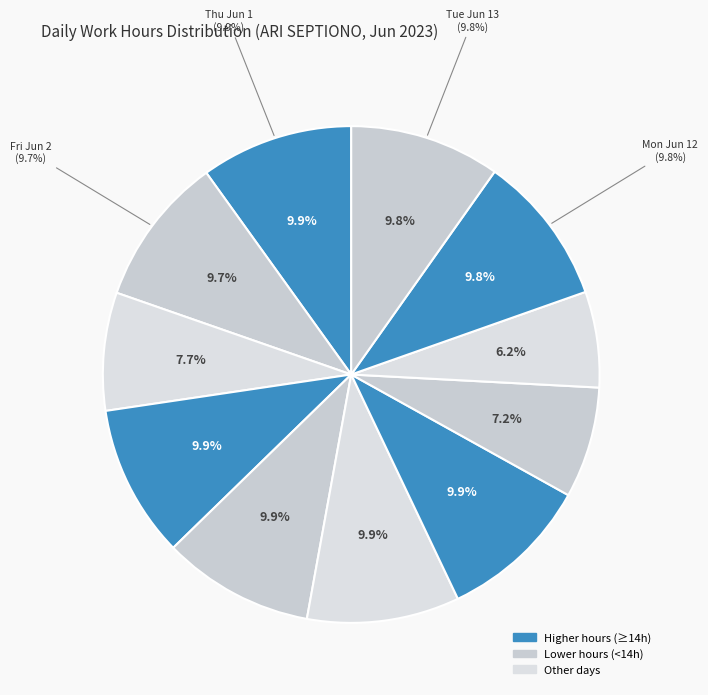

To the nearest percent, what percentage of the pie is Wed Jun 7?

10%